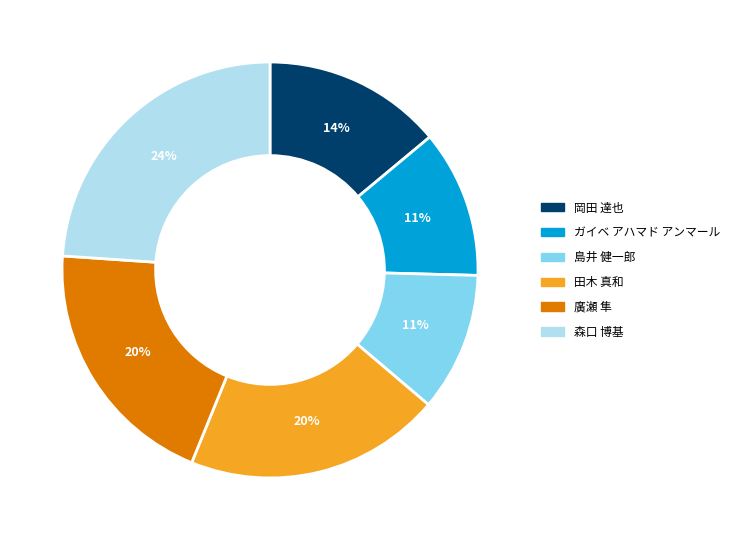

The 田木 真和 slice represents 26% of the pie. True or false?

False